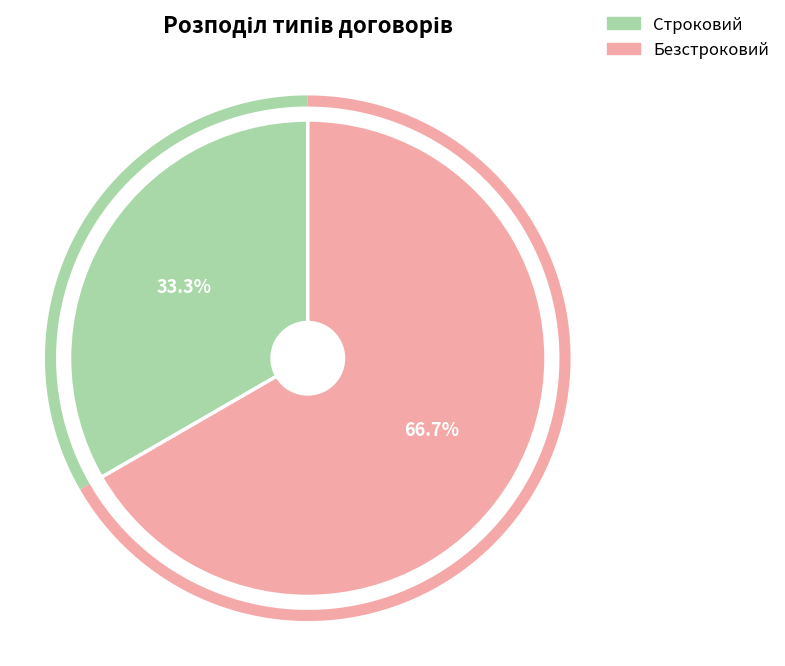

To the nearest percent, what percentage of the pie is Безстроковий?

67%